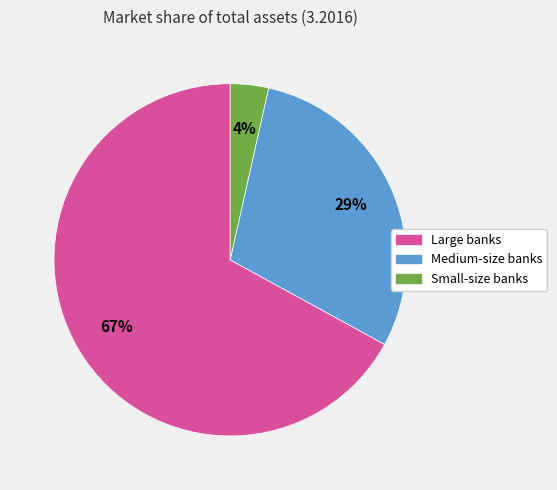

To the nearest percent, what is the combined percentage of Large banks and Small-size banks?

71%